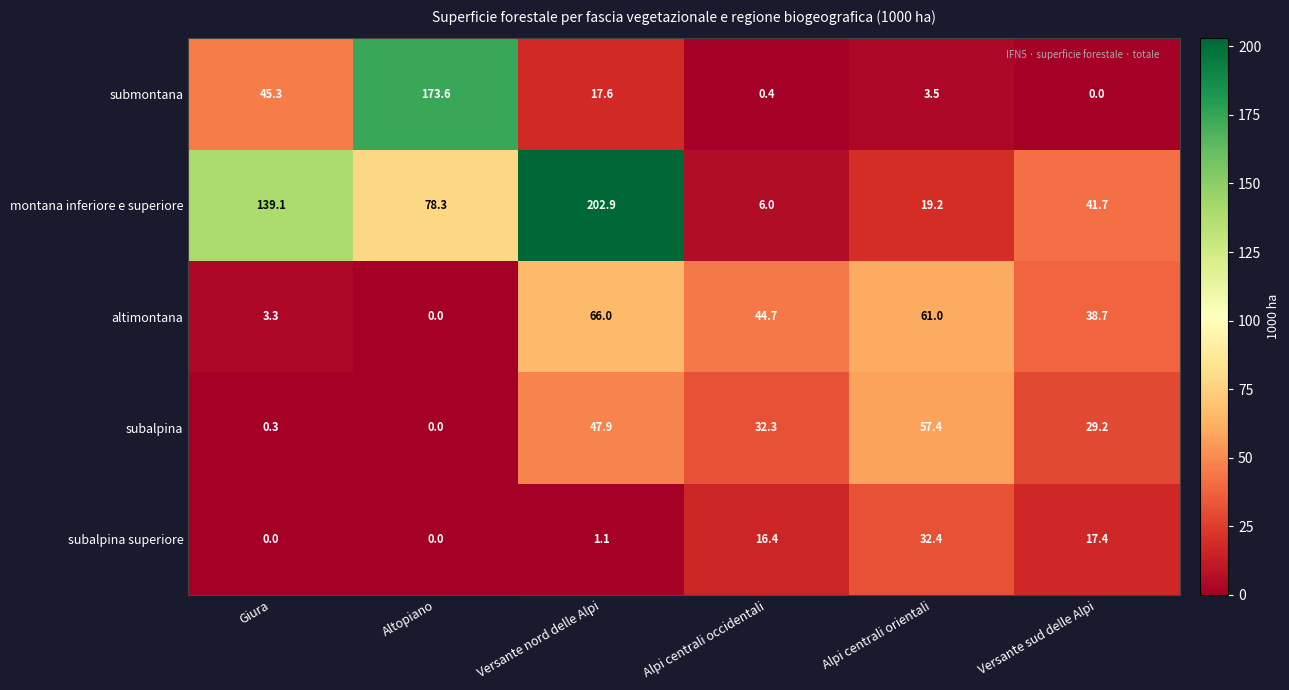

What is the approximate value of subalpina superiore at Alpi centrali orientali?

32.4